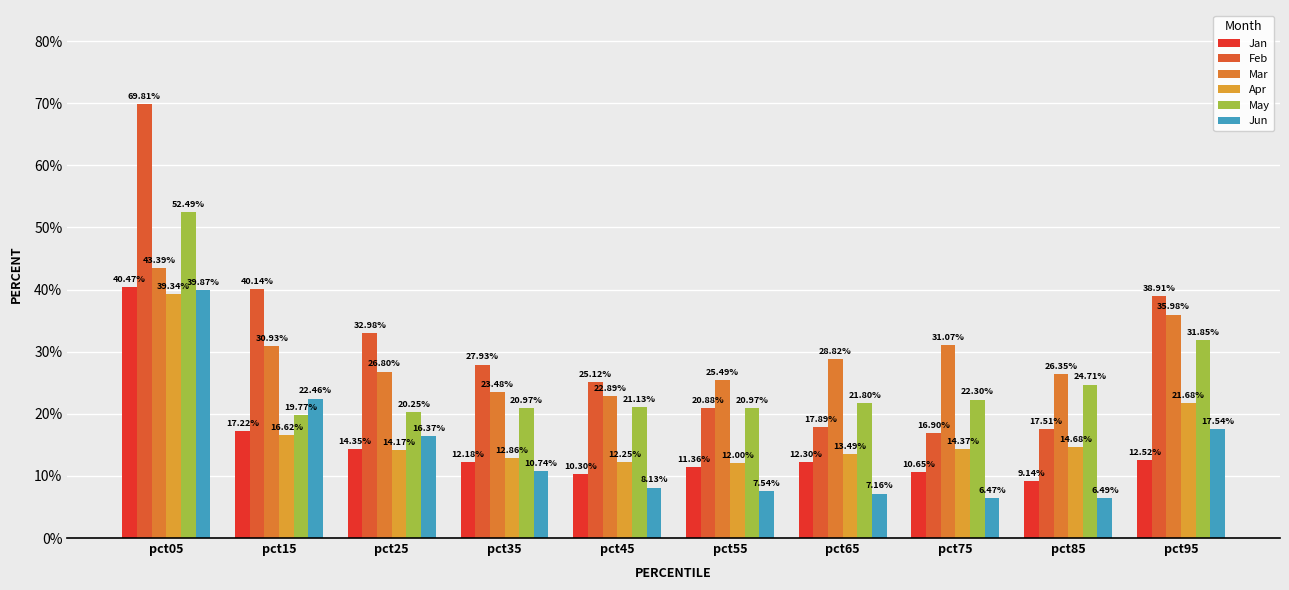

At how many categories does at least one series exceed 0?

10